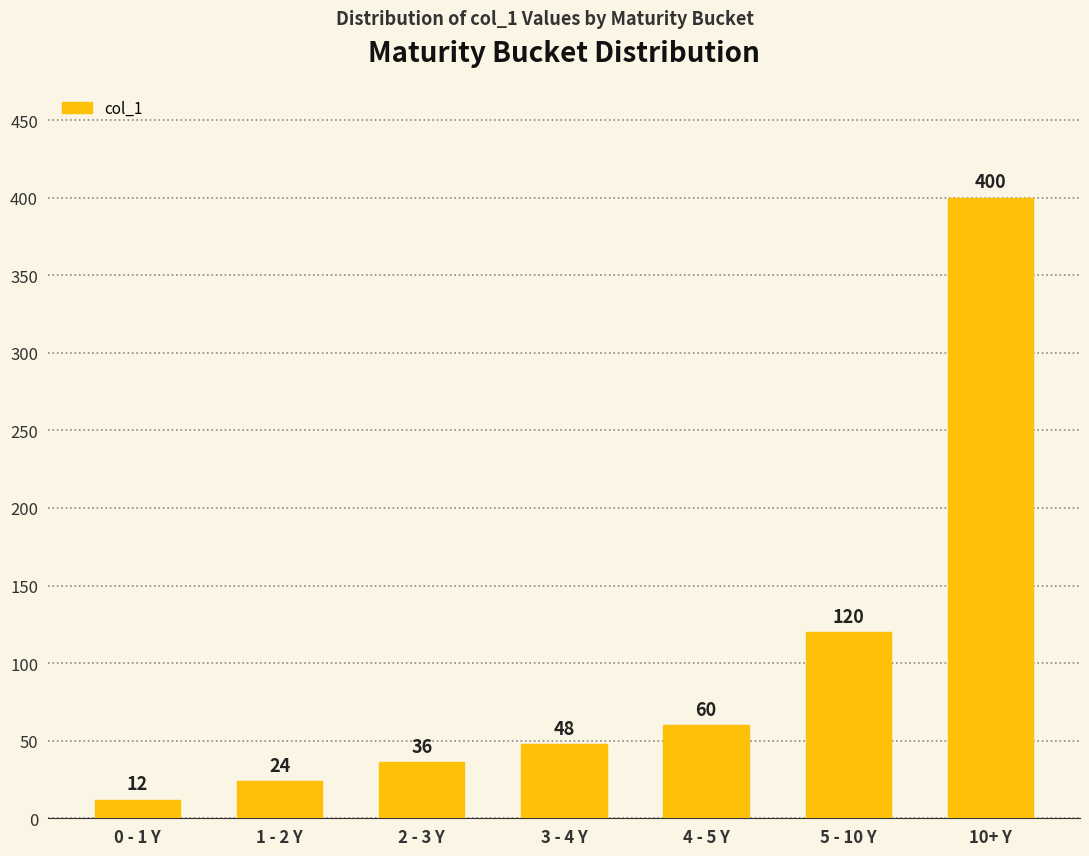

What is the value of the 3rd bar from the left?

36